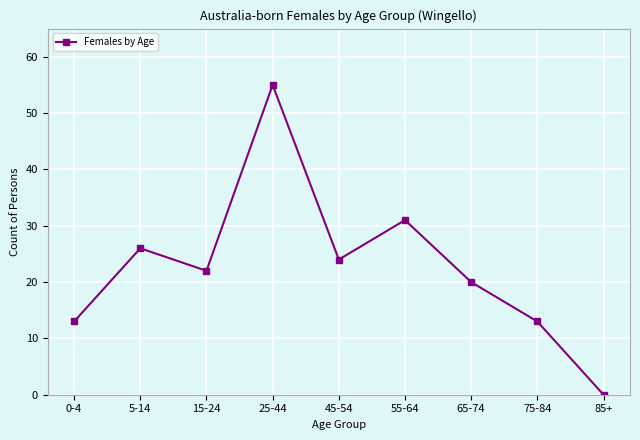

Where is the first local minimum?

15-24